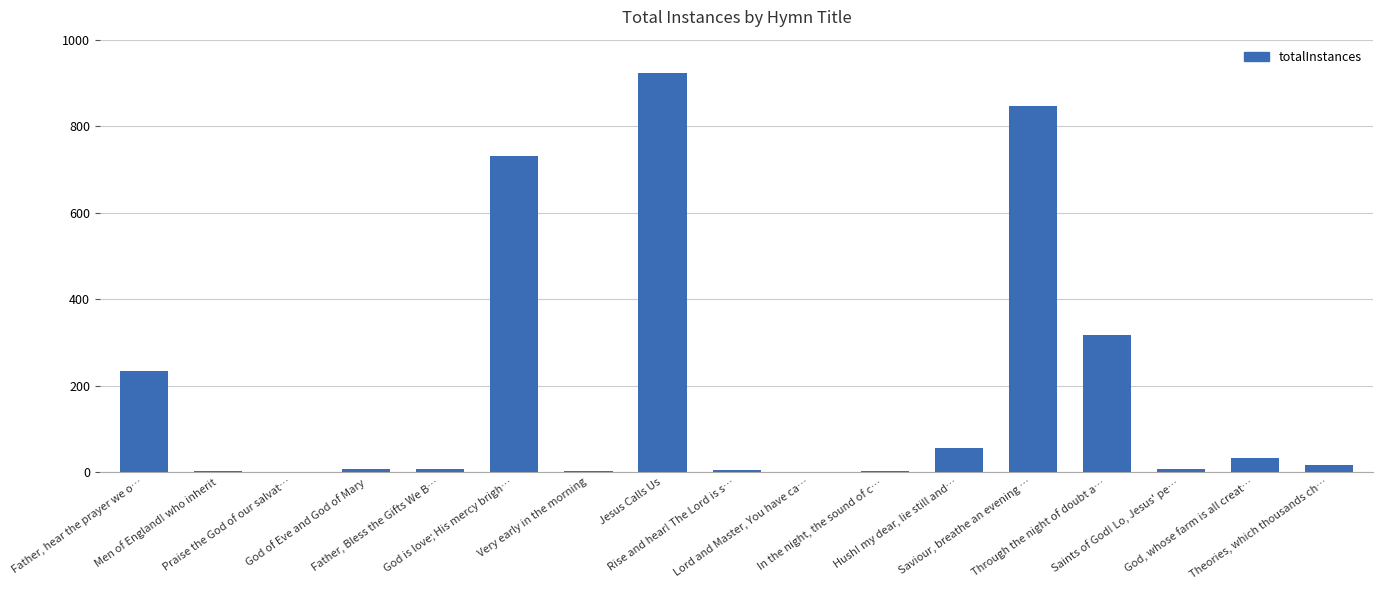

How many categories are shown in the chart?

17